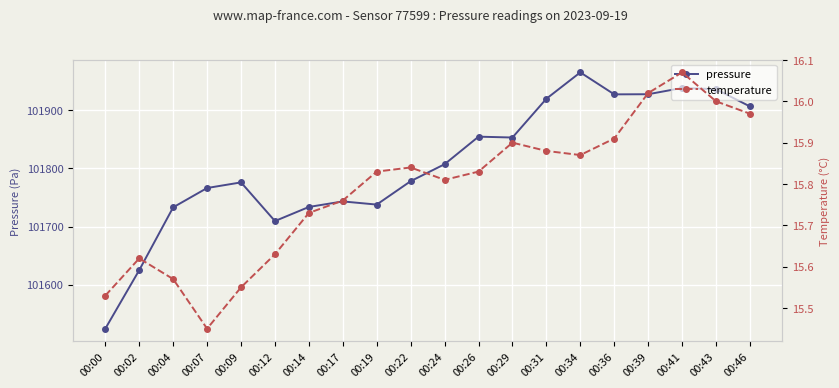

Reading right to left, list all the values displayed in this chart.

pressure: 101906.6	101936.3	101938.4	101927.7	101927.4	101965.2	101919.9	101853.2	101854.6	101807.2	101778.0	101737.8	101743.2	101733.7	101709.4	101775.9	101766.3	101733.0	101624.9	101524.2
temperature: 16.0	16.0	16.1	16.0	15.9	15.9	15.9	15.9	15.8	15.8	15.8	15.8	15.8	15.7	15.6	15.6	15.4	15.6	15.6	15.5